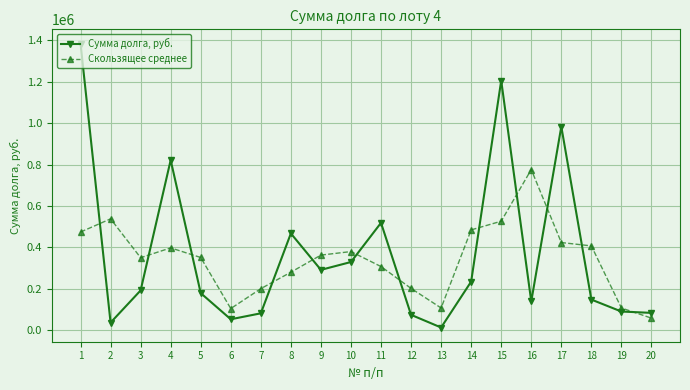

Rank the series by their average value, from highest to lowest.

Сумма долга, руб., Скользящее среднее